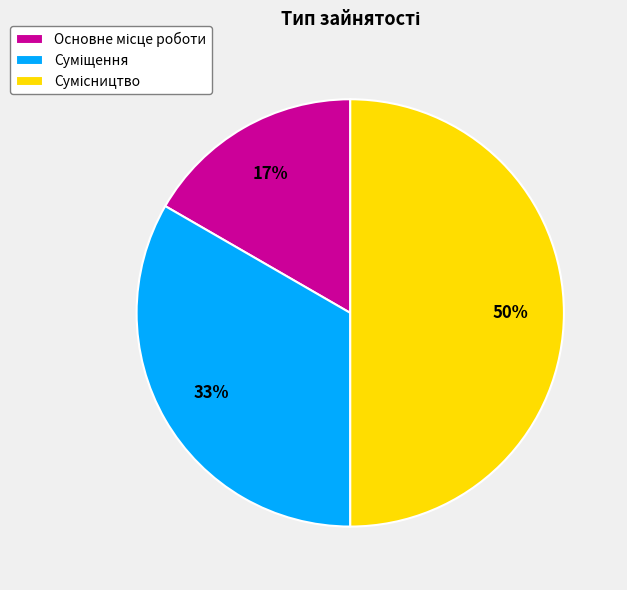

To the nearest percent, what is the average slice percentage?

33%